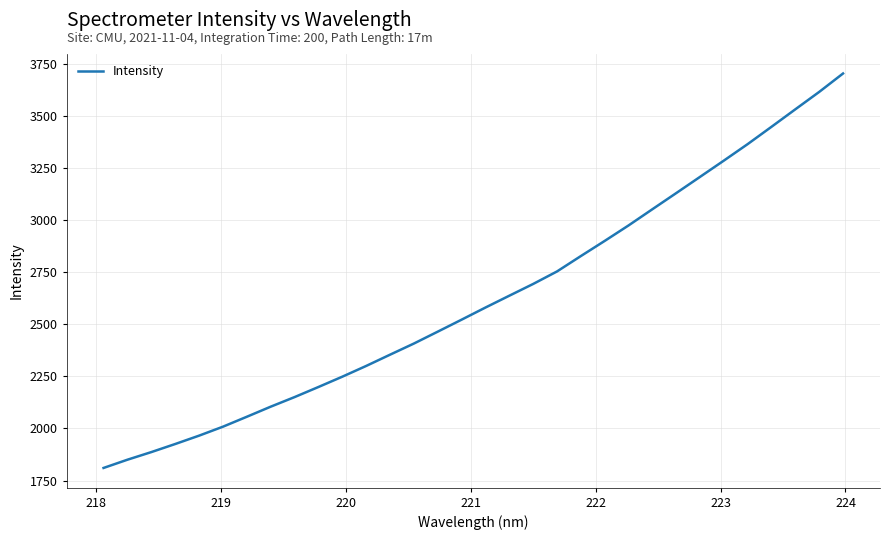

What is the difference between the maximum and minimum values?

1891.9